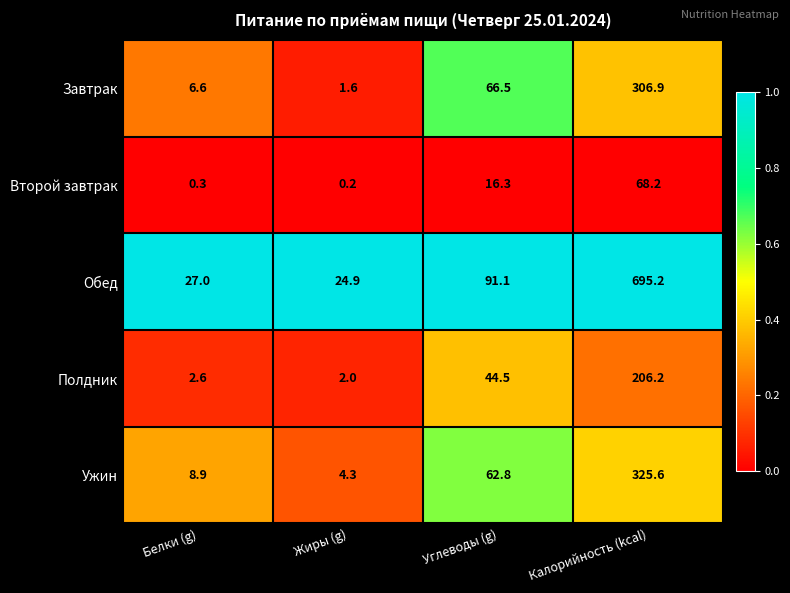

What is the sum of the Ужин values at Калорийность (kcal) and Углеводы (g)?

388.4